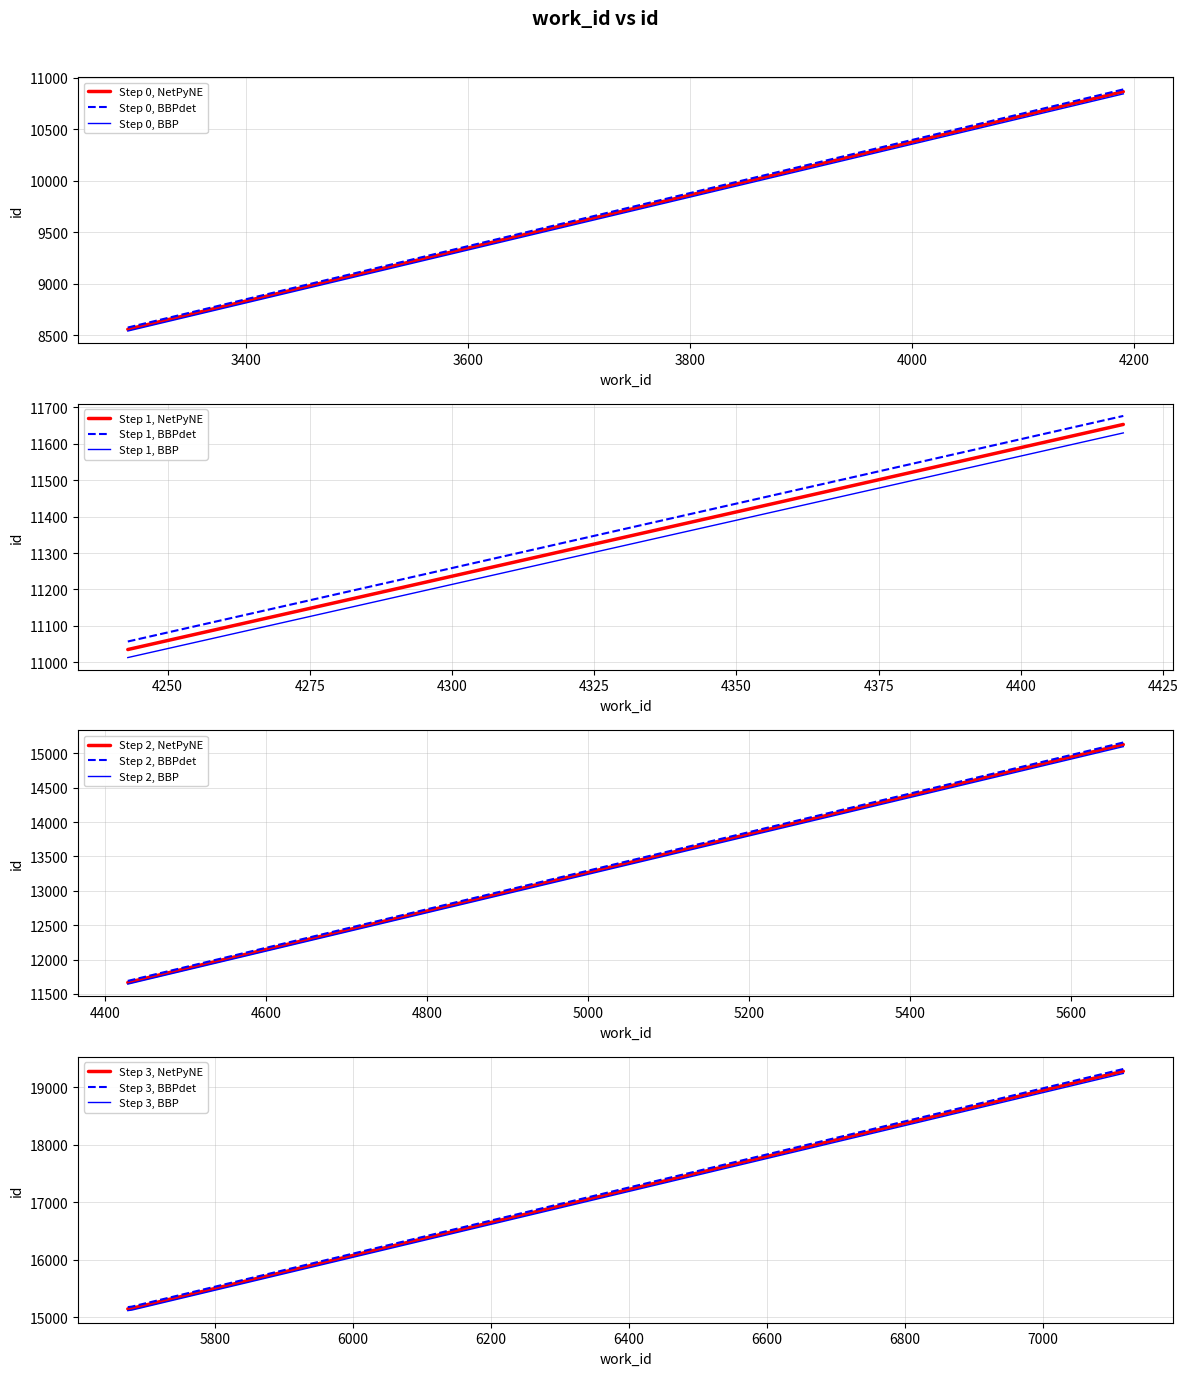

Rank the series by their maximum value, from highest to lowest.

Step 3, BBPdet, Step 3, NetPyNE, Step 3, BBP